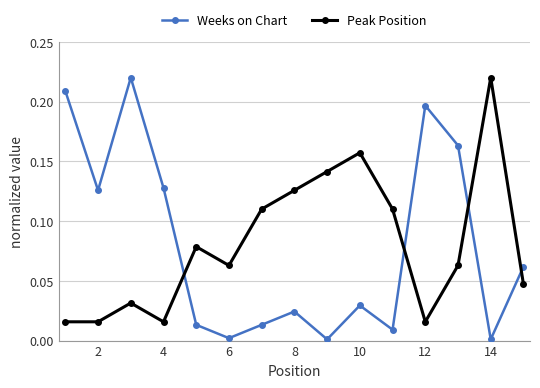

How many lines are shown in the chart?

2